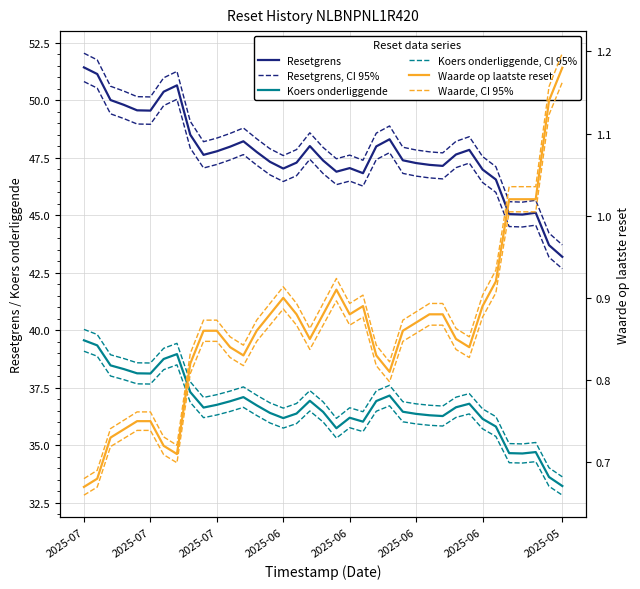

Between 29 and 9, which is larger?

29